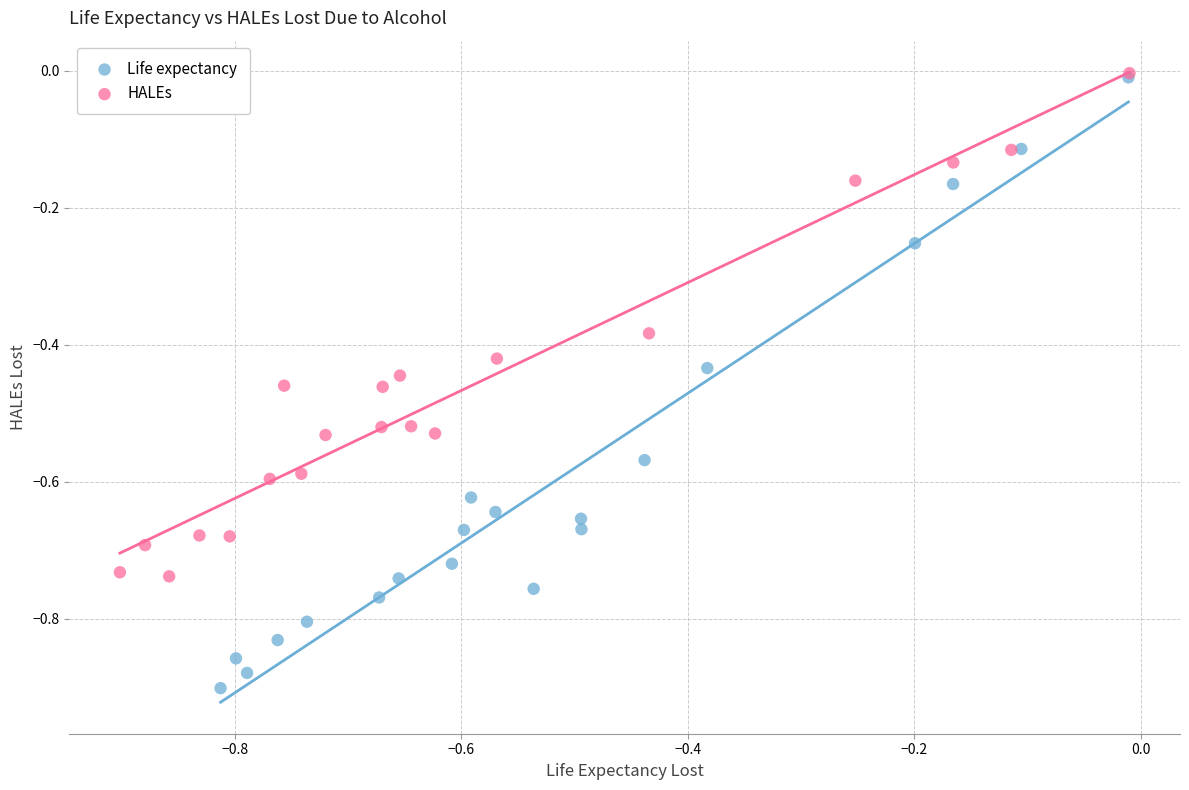

What are all the series names shown in the legend?

Life expectancy, HALEs